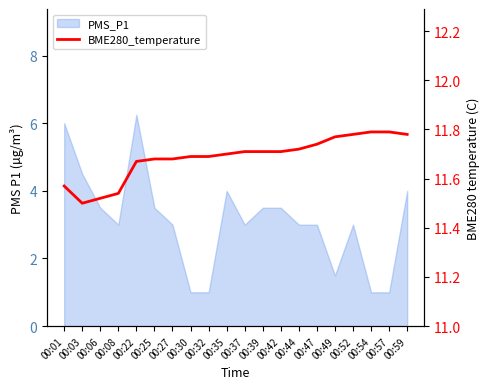

How many values are between 11 and 12?

20